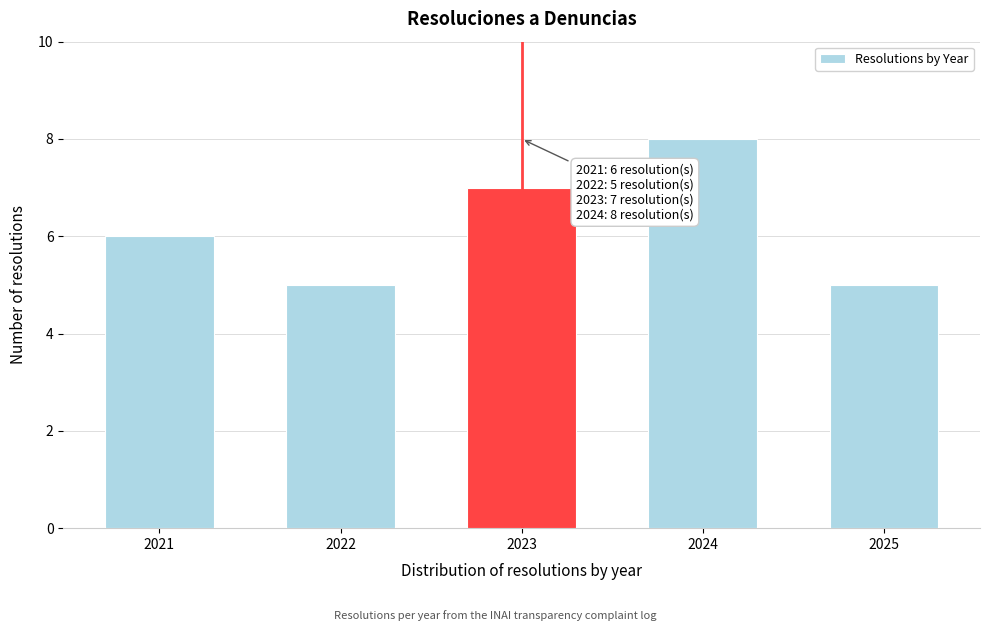

Reading left to right, extract all data points from this chart.

6	5	7	8	5